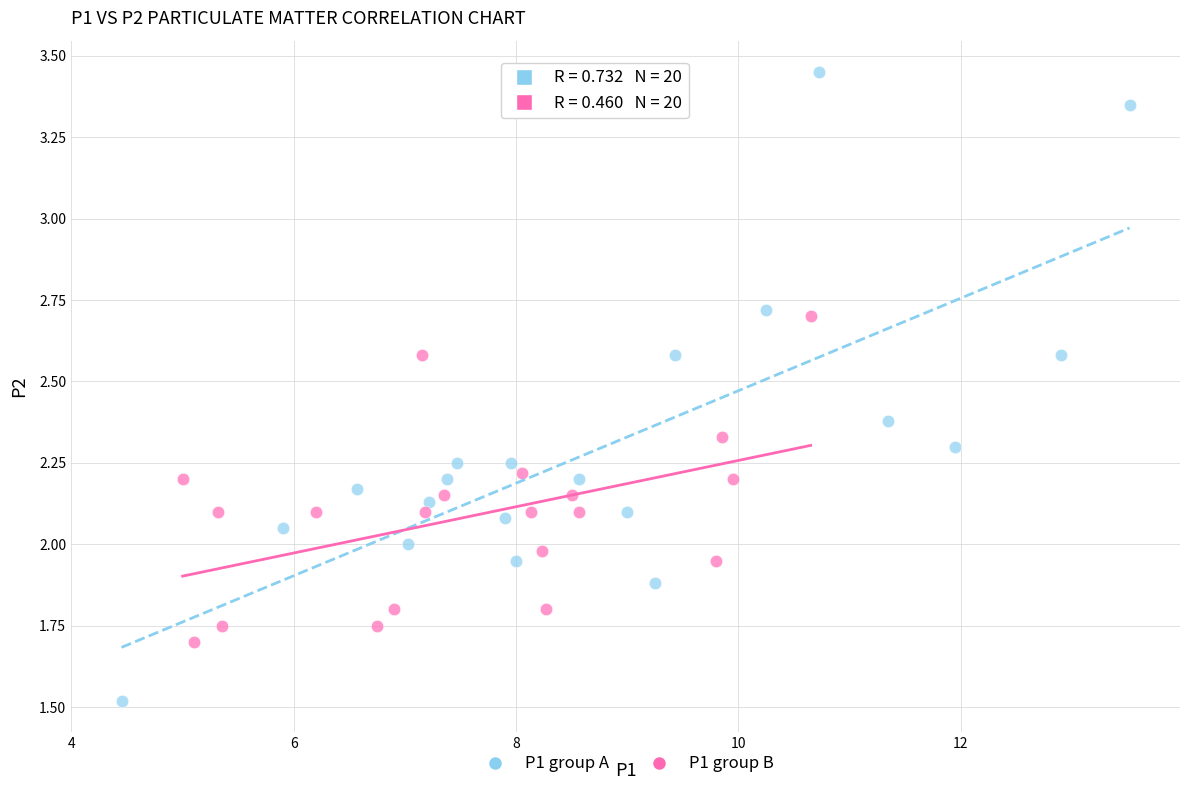

Which series has the largest Y range (max minus min)?

P1 group A